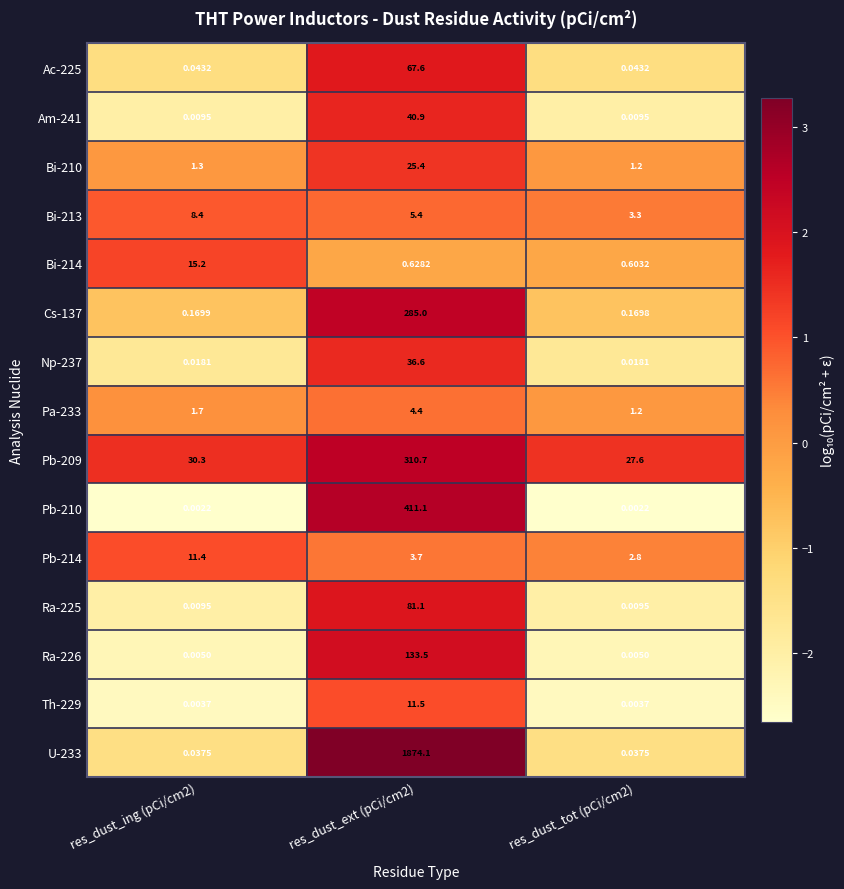

Is the value of Bi-210 at res_dust_tot (pCi/cm2) greater than the value of Ac-225 at res_dust_tot (pCi/cm2)?

Yes